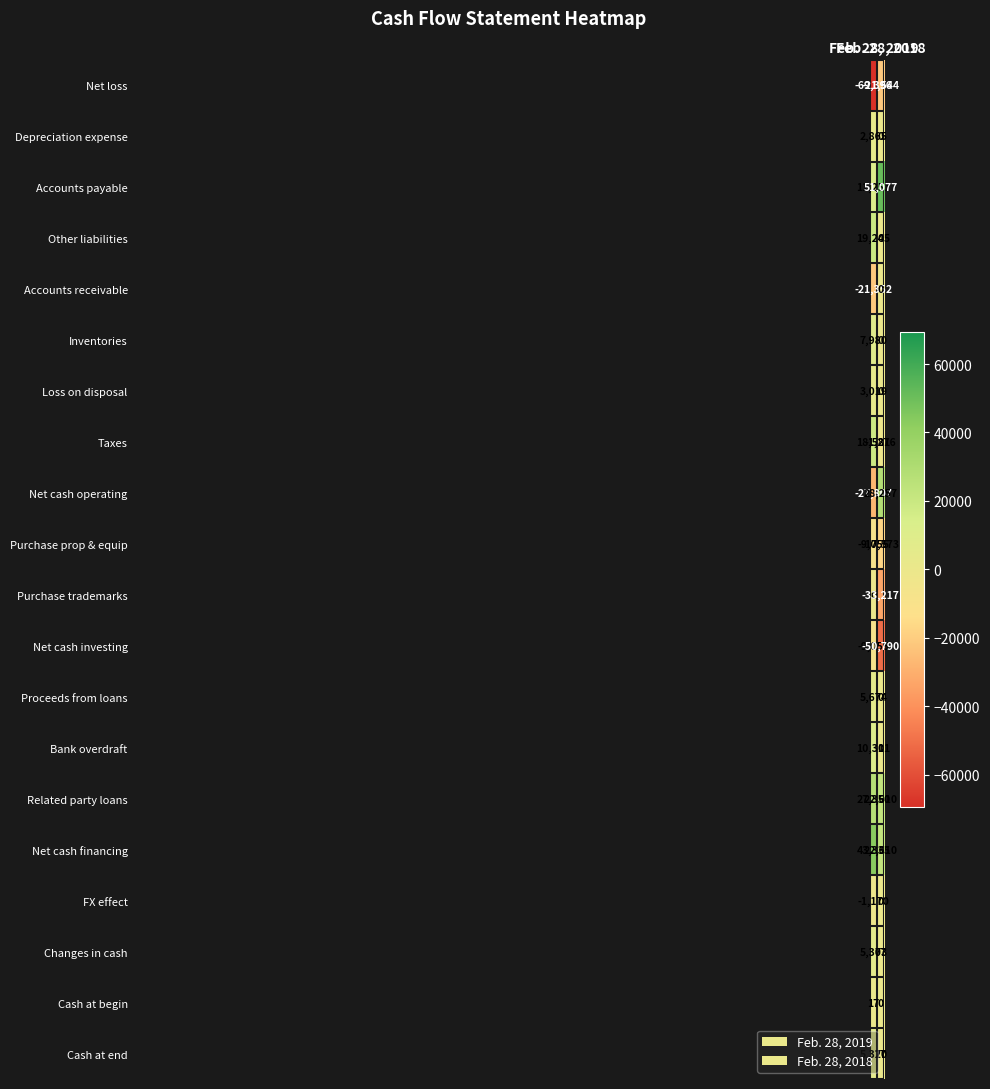

How many series are shown in this chart?

20